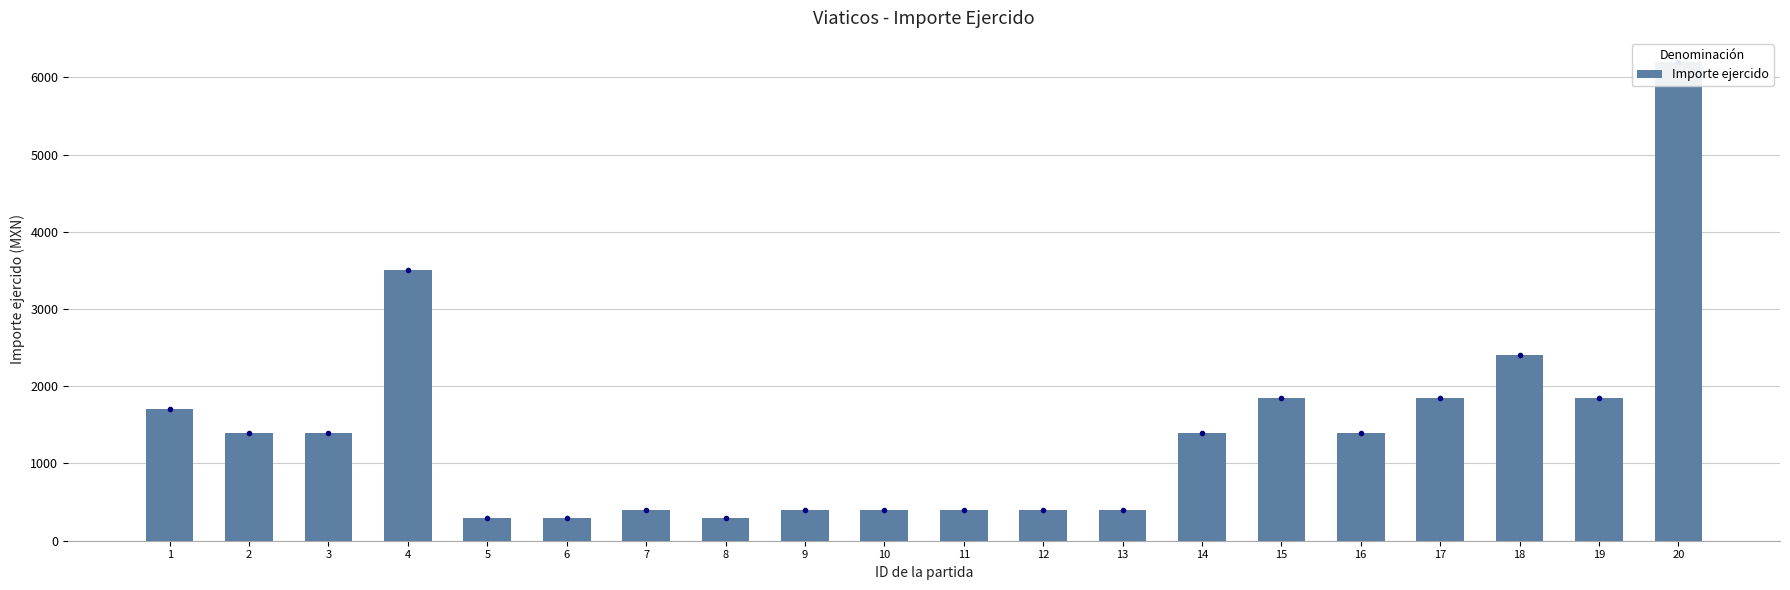

What is the value of the 8th bar from the left?

300